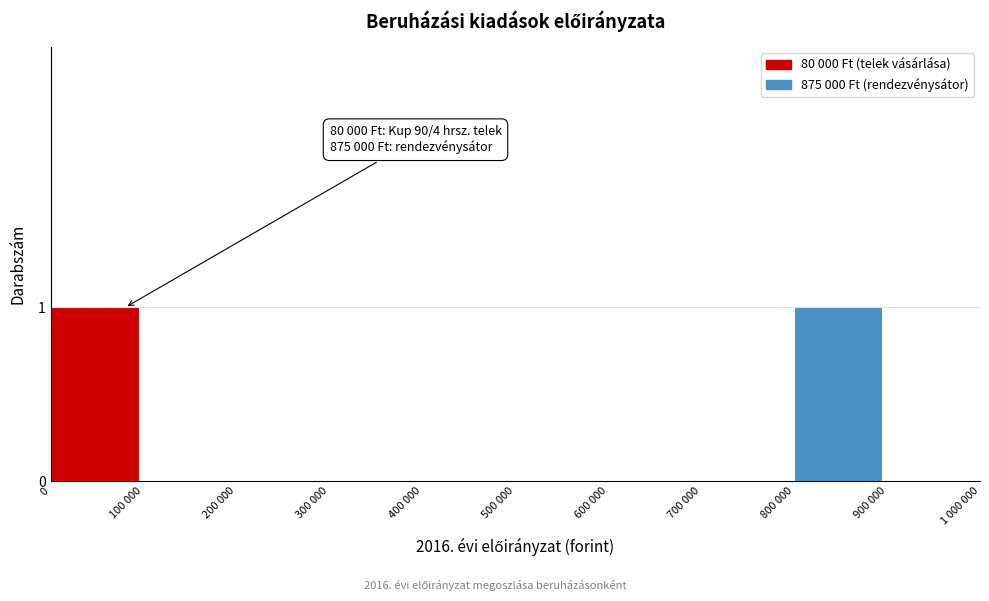

Reading right to left, what are all the values shown in this chart?

900 000=0	800 000=1	700 000=0	600 000=0	500 000=0	400 000=0	300 000=0	200 000=0	100 000=0	0=1